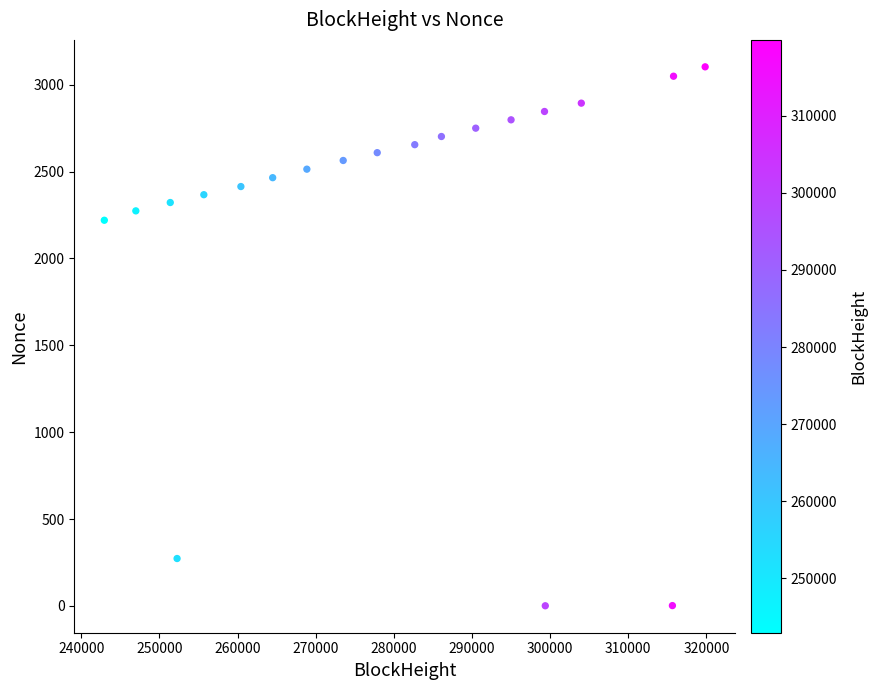

What Y value in the scatter plot is closest to 1552?

2220